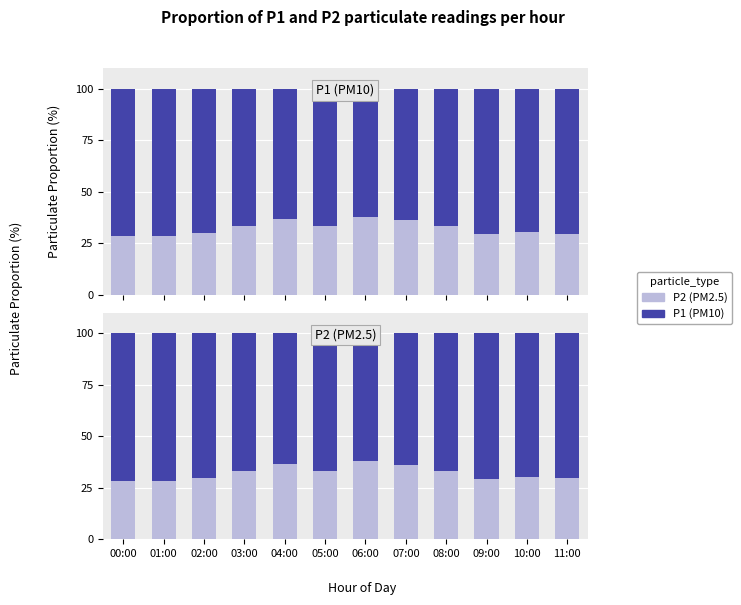

Which label corresponds to the largest value in the chart?

00:00